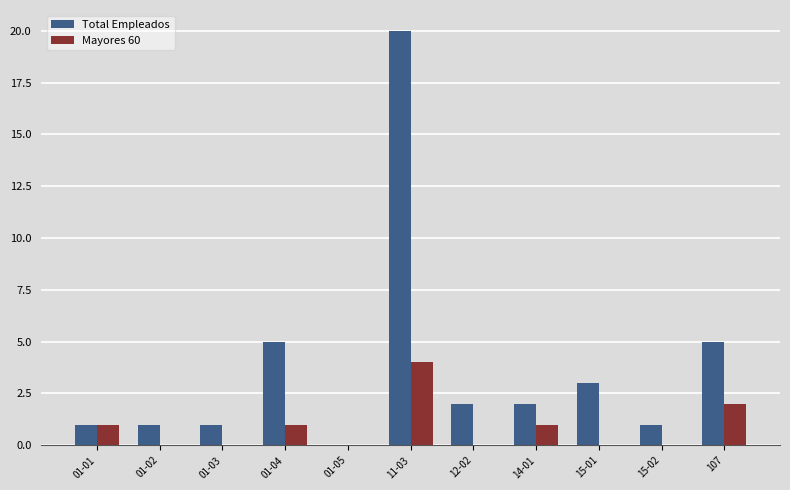

Between 12-02 and 107, which series saw the biggest shift?

Total Empleados